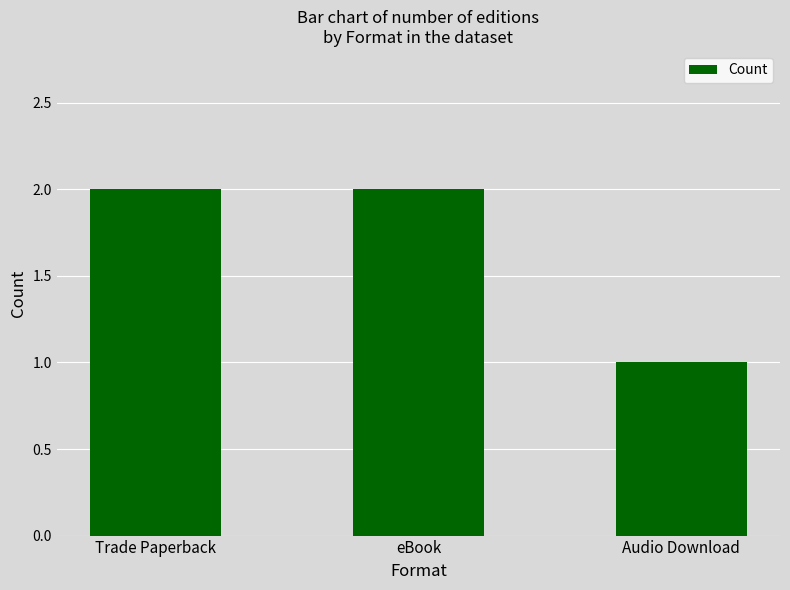

What is the sum of the values at Audio Download and eBook?

3